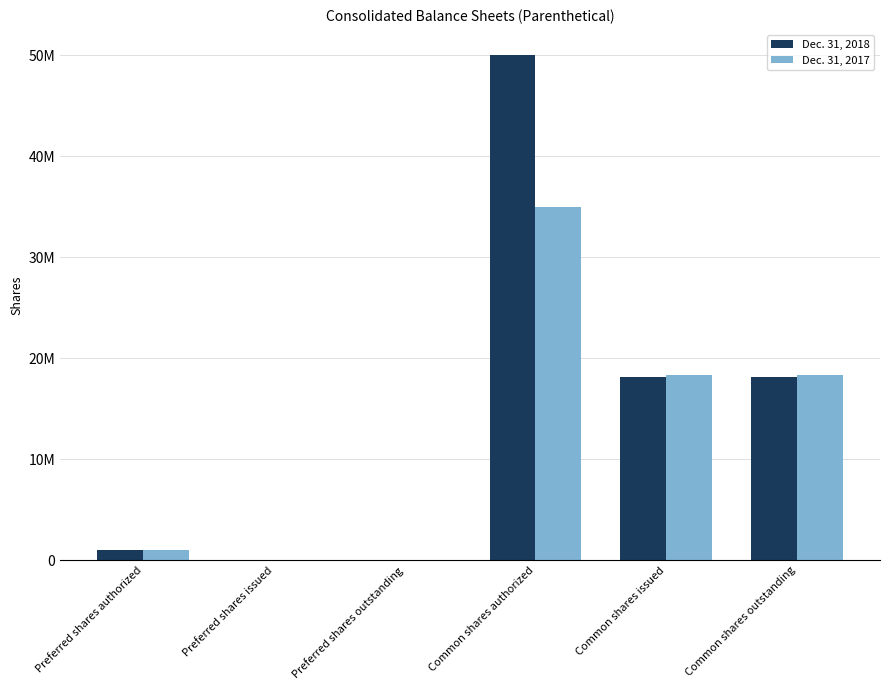

Reading left to right, extract all data points from this chart.

Dec. 31, 2018: Preferred shares authorized=1000000	Preferred shares issued=0	Preferred shares outstanding=0	Common shares authorized=50000000	Common shares issued=18138616	Common shares outstanding=18138616
Dec. 31, 2017: Preferred shares authorized=1000000	Preferred shares issued=0	Preferred shares outstanding=0	Common shares authorized=35000000	Common shares issued=18318961	Common shares outstanding=18318961